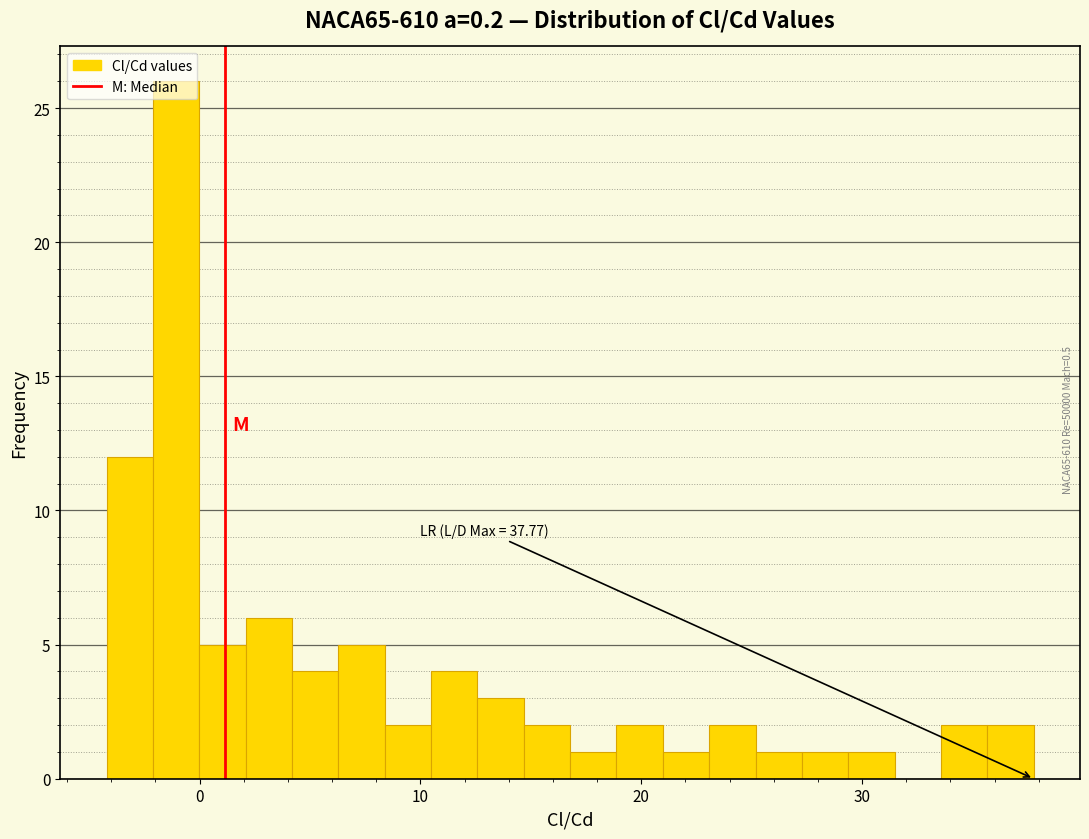

Read against the x-axis, roughly where is the centre of the tallest bar?

-1